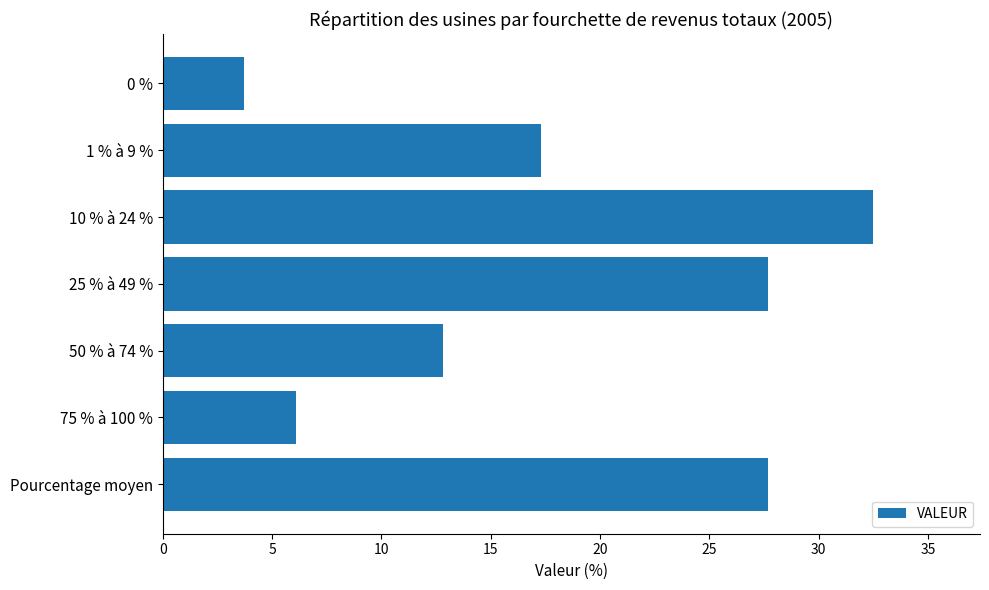

How many bars are there in total?

7